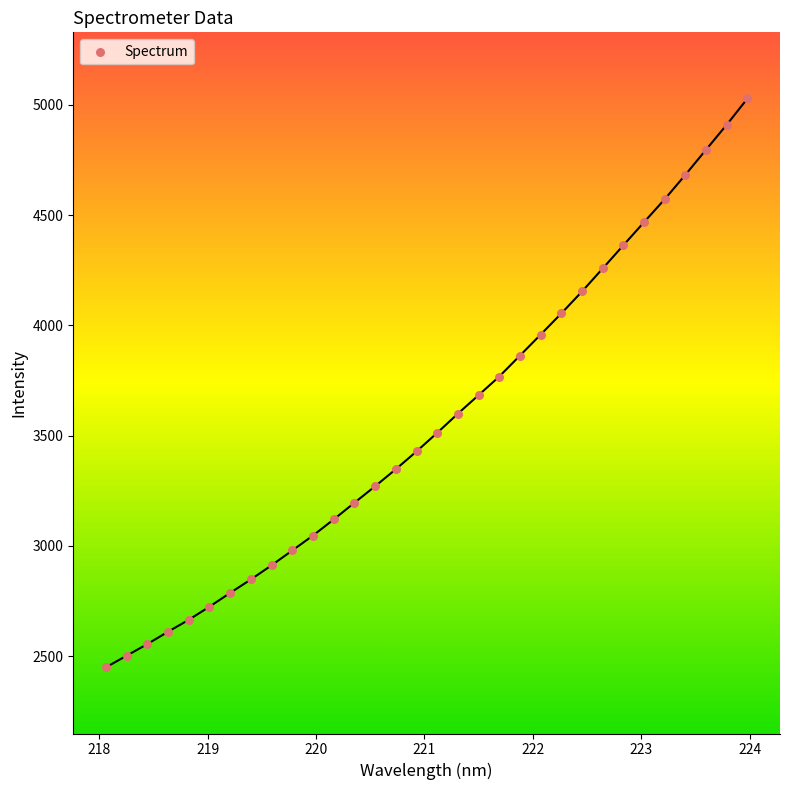

What is the range of X values (max minus min)?

5.9